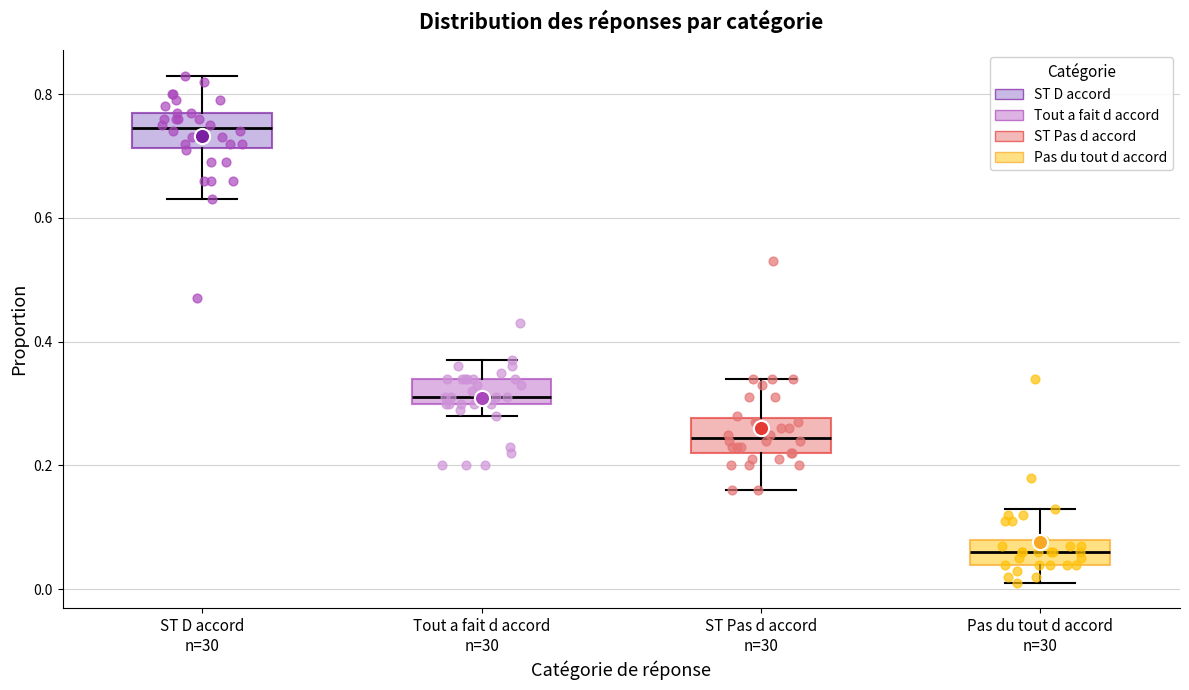

Where is the upper edge of the box for ST D accord n=30 on the y-axis? The values are not printed on the chart, so give them approximately, as read against the axis.

0.78